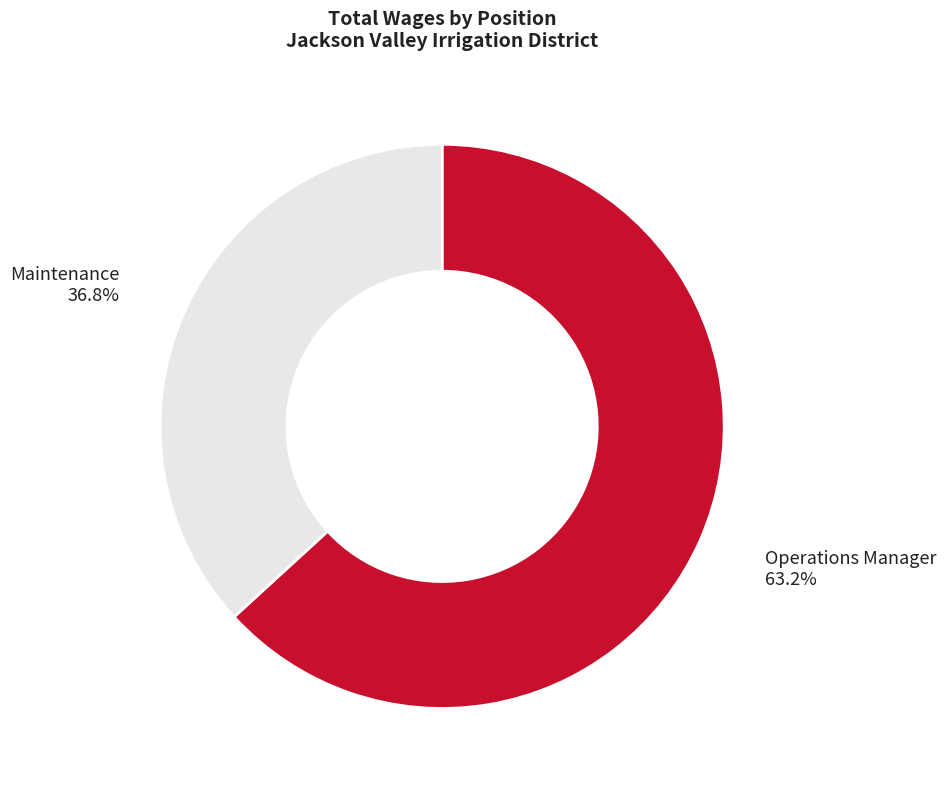

Is there any slice that represents more than half of the pie?

Yes